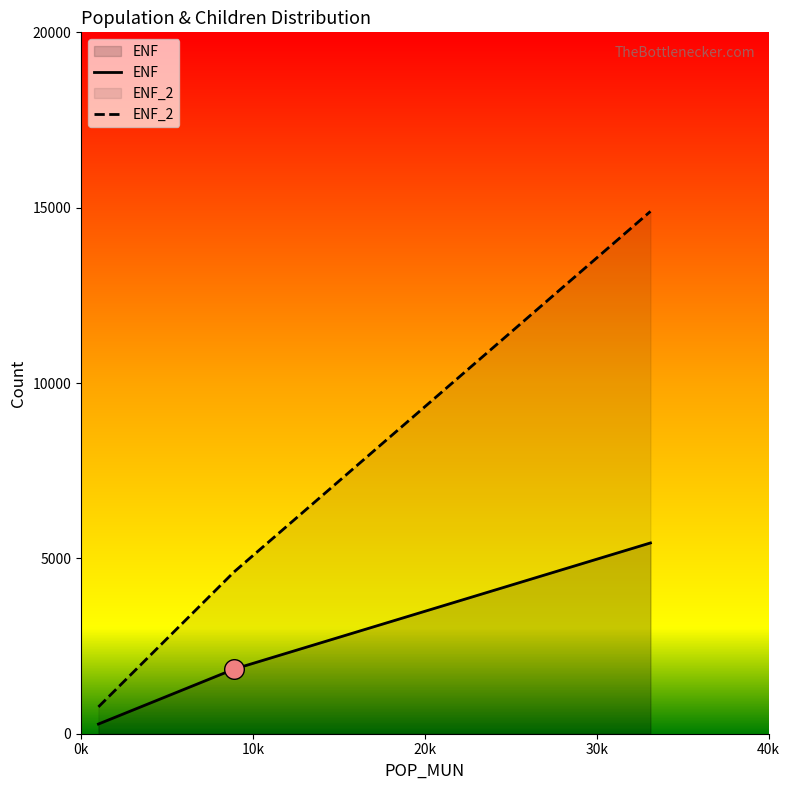

Which series has the largest total across all categories?

ENF_2